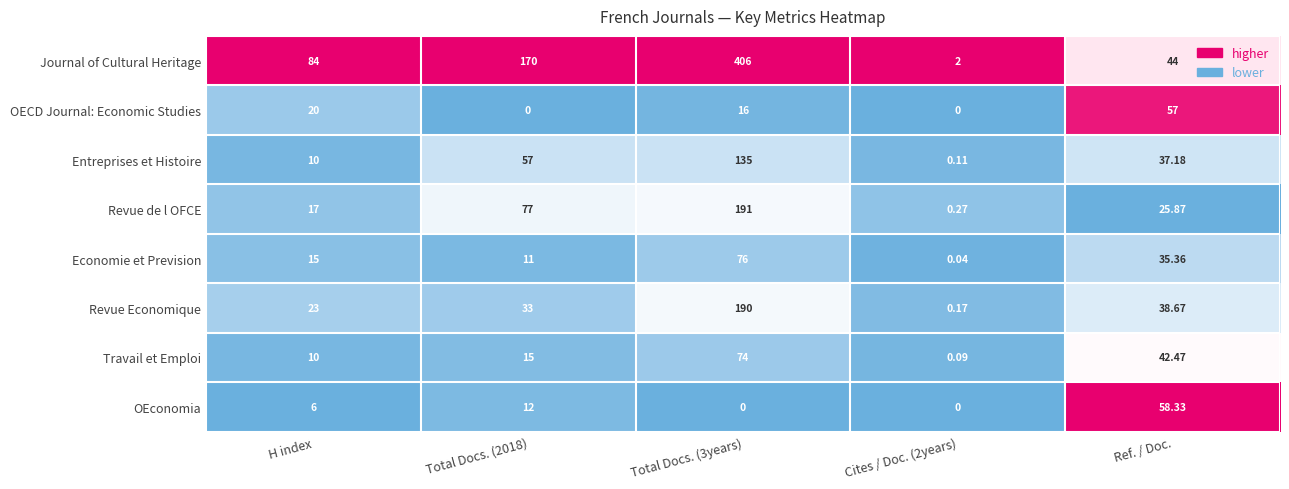

Rank the series at Total Docs. (3years) from highest to lowest value.

Journal of Cultural Heritage, Revue de l OFCE, Revue Economique, Entreprises et Histoire, Economie et Prevision, Travail et Emploi, OECD Journal: Economic Studies, OEconomia